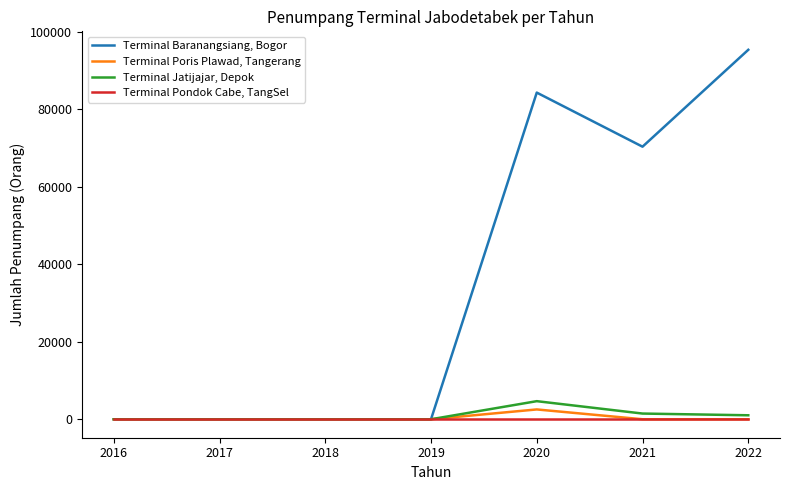

What is the highest value of the Terminal Poris Plawad, Tangerang series?

2531